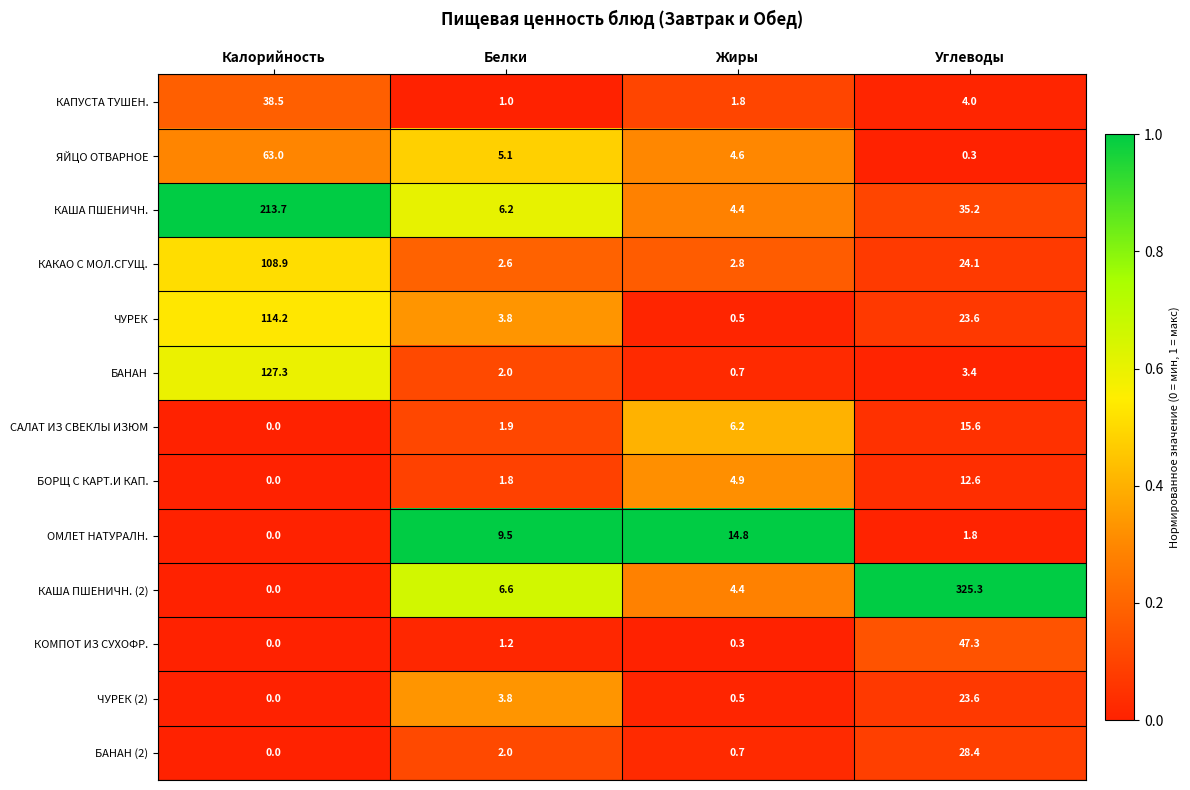

True or false: ОМЛЕТ НАТУРАЛН. has a value of 9.6 at Калорийность.

False